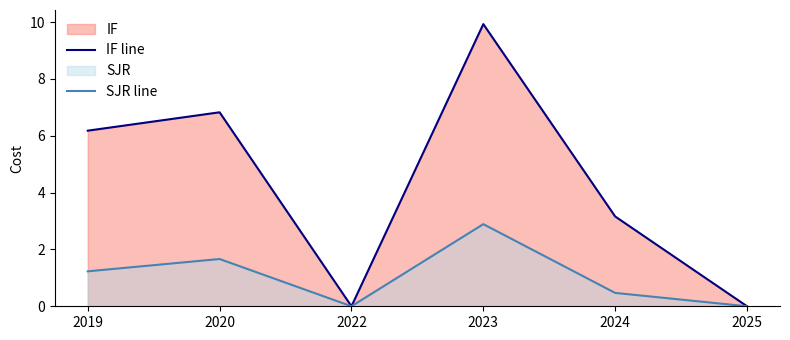

True or false: SJR line has more than 1 points higher than both neighbors.

True